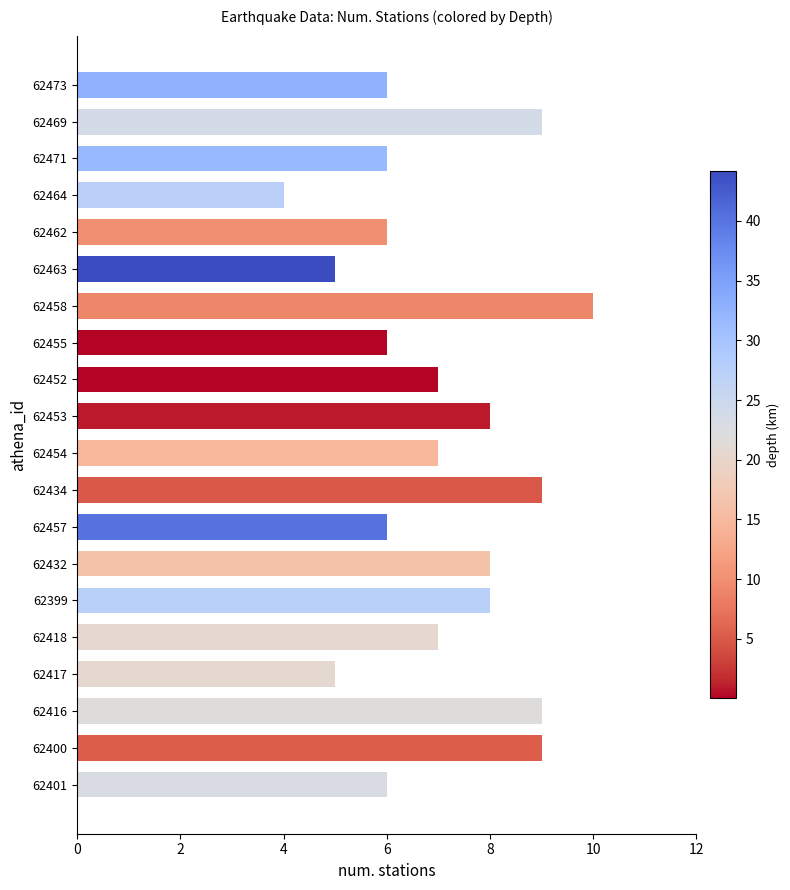

What is the difference between the maximum and minimum values?

6